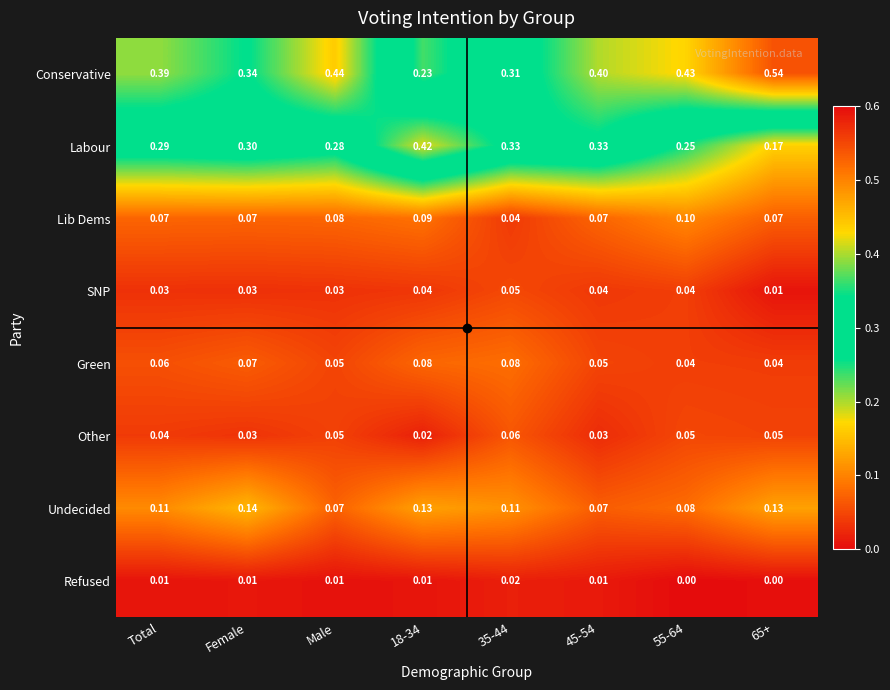

Rank the series by their maximum value, from highest to lowest.

Conservative, Labour, Undecided, Lib Dems, Green, Other, SNP, Refused